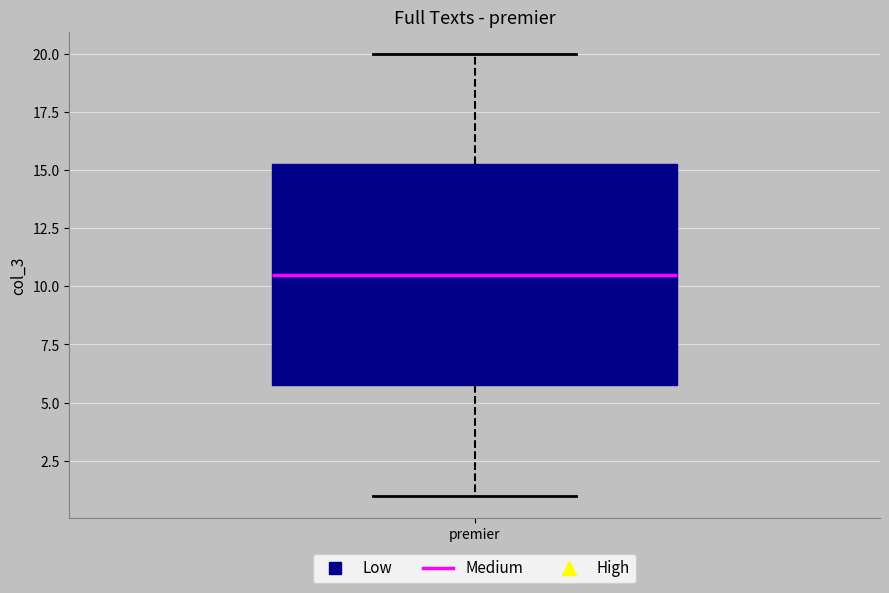

Where does the upper whisker of the box for premier end on the y-axis? The values are not printed on the chart, so give them approximately, as read against the axis.

20.0